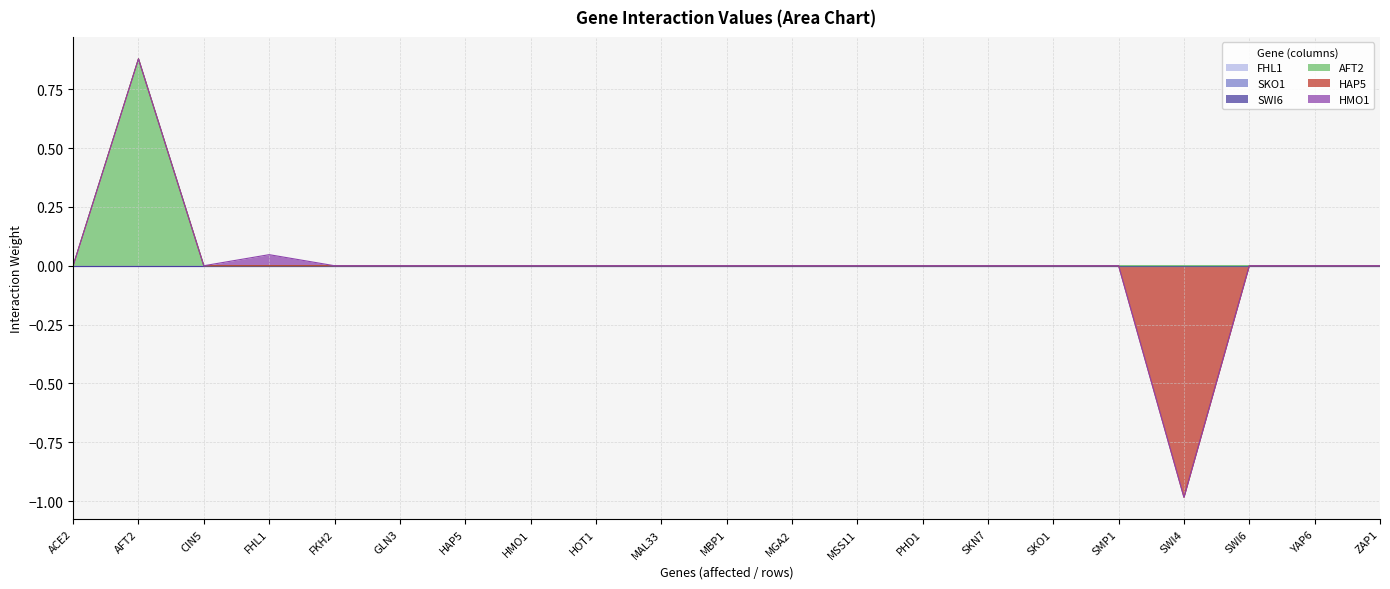

True or false: AFT2 and SKO1 cross at least once.

False